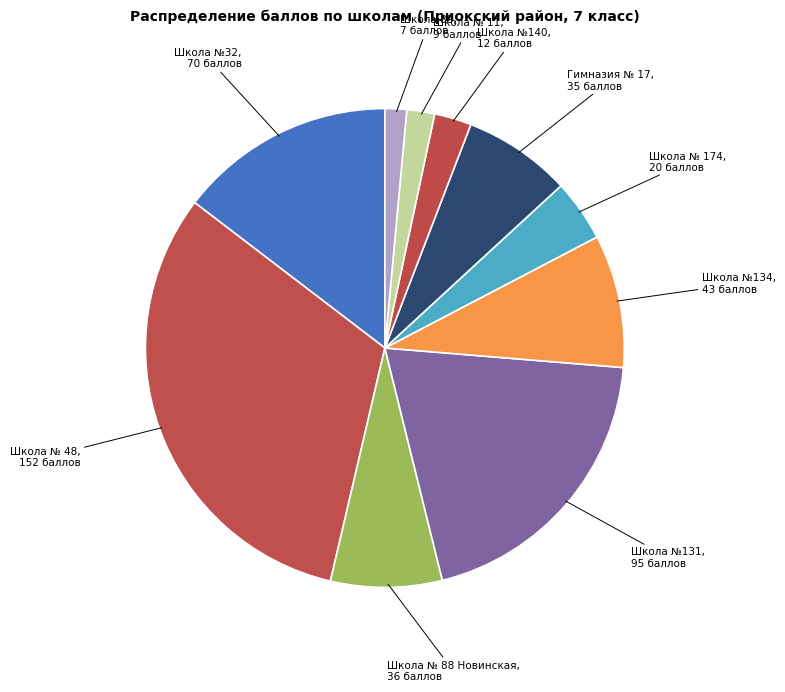

Do Школа № 11 and Школа № 174 together represent more than half of the pie?

No